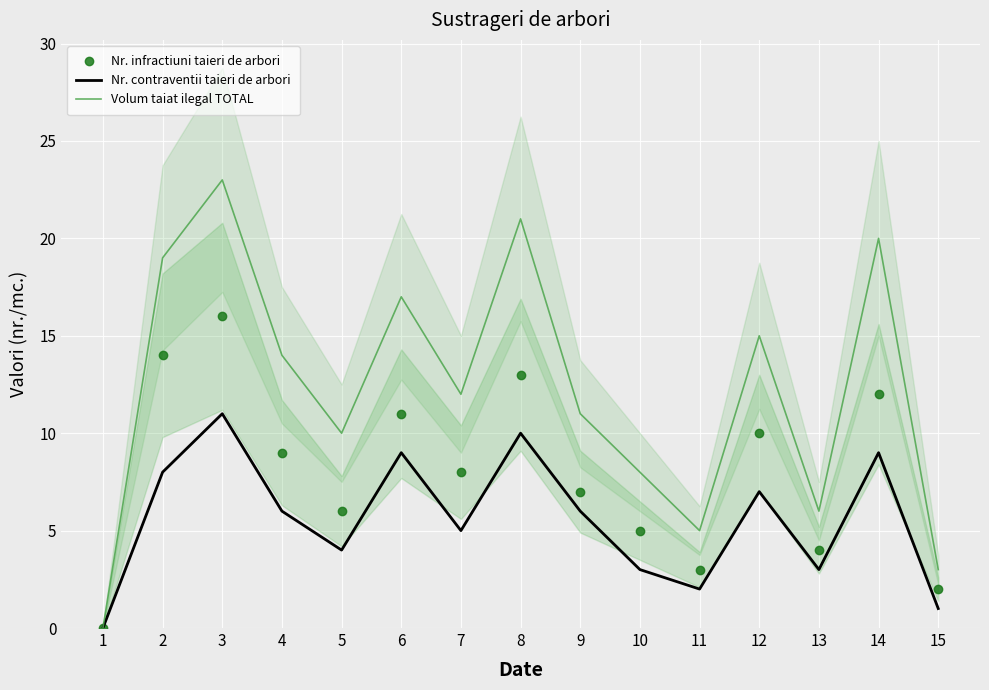

True or false: Nr. contraventii taieri de arbori has more than 0 interior local peaks.

True